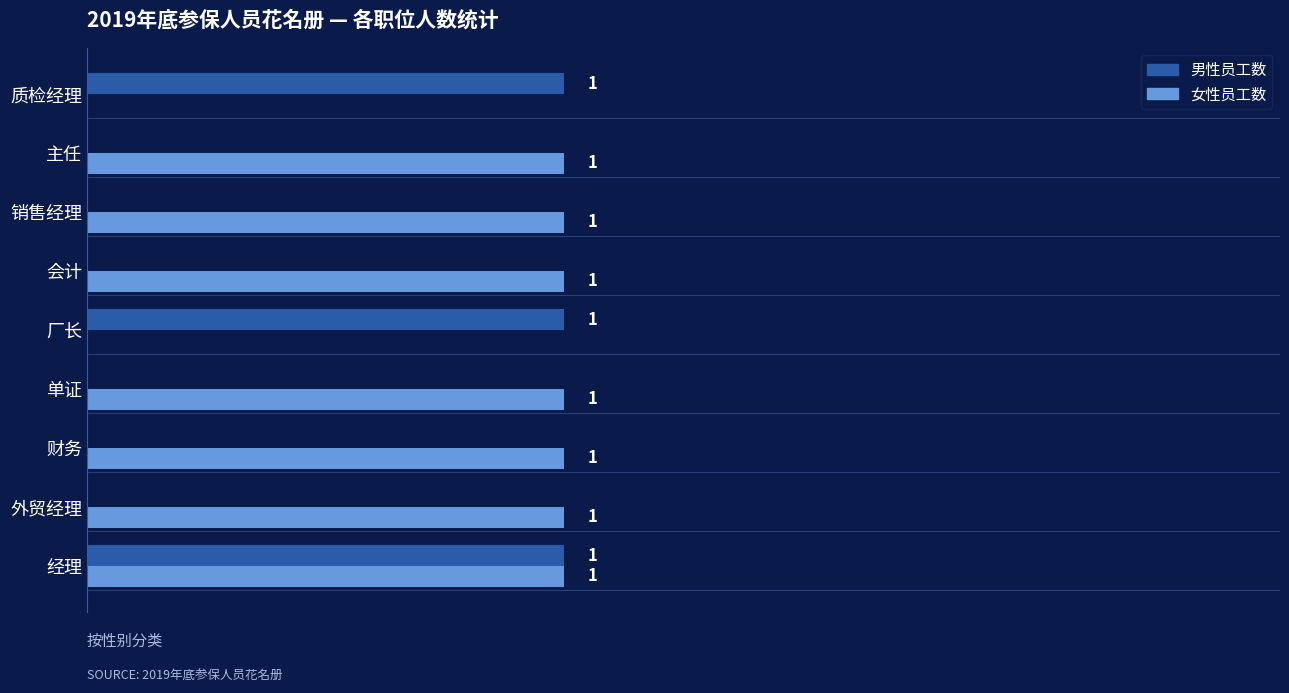

Is the value of 男性员工数 at 会计 greater than the value of 女性员工数 at 单证?

No